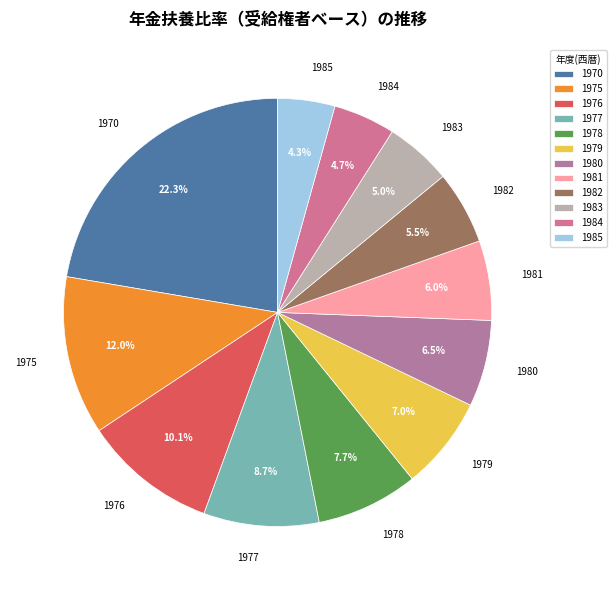

What percentage is the 1977 slice, to the nearest percent?

9%